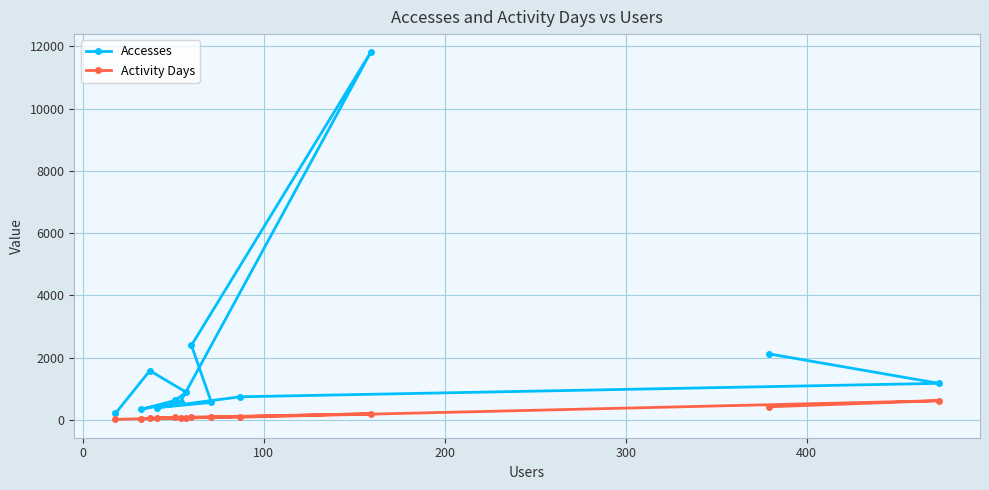

What is the difference between the maximum and minimum values in the Accesses series?

11589